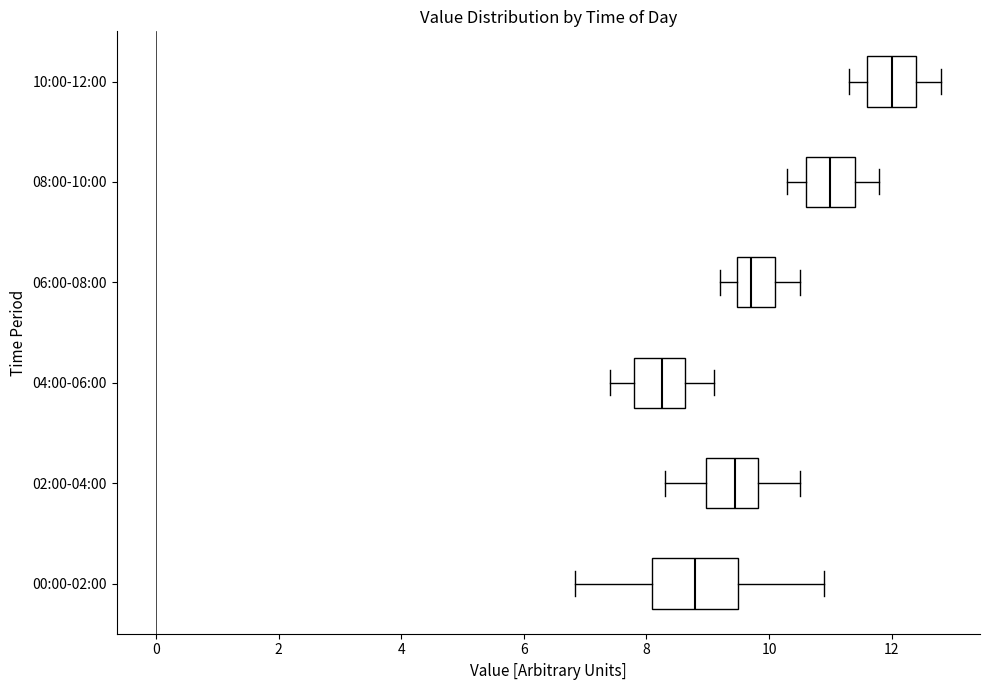

Reading bottom to top, transcribe this box plot: for each box, give where its median line is, the range the box spans, and where its two whiskers end, as read against the x-axis. The values are not printed on the chart, so give them approximately, as read against the axis.

00:00-02:00: median 8.8, box 8.0 to 9.6, whiskers 6.8 to 11.0
02:00-04:00: median 9.4, box 9.0 to 9.8, whiskers 8.4 to 10.6
04:00-06:00: median 8.2, box 7.8 to 8.6, whiskers 7.4 to 9.2
06:00-08:00: median 9.8, box 9.4 to 10.2, whiskers 9.2 to 10.6
08:00-10:00: median 11.0, box 10.6 to 11.4, whiskers 10.4 to 11.8
10:00-12:00: median 12.0, box 11.6 to 12.4, whiskers 11.4 to 12.8